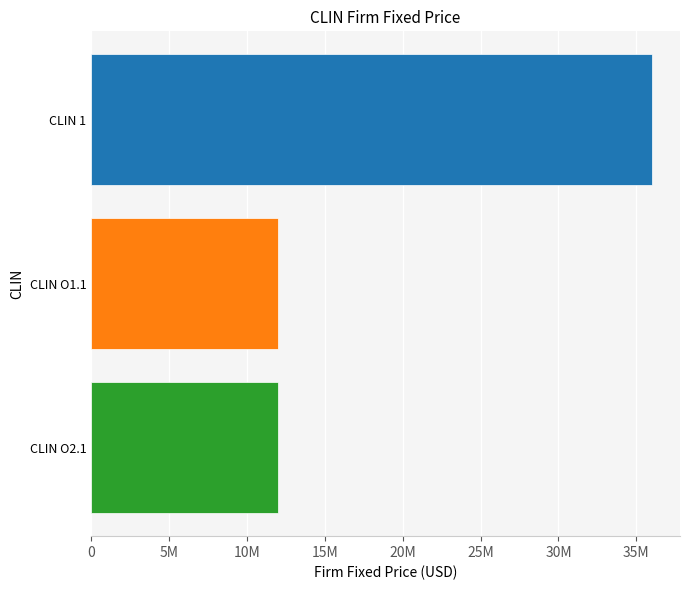

What is the difference between the maximum and second lowest values?

24000000